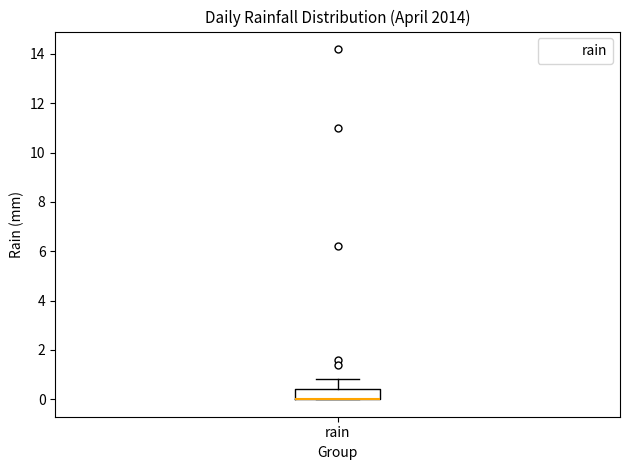

Read this box plot against the y-axis: the position of the median line, the range covered by the box, and the ends of both whiskers. The values are not printed on the chart, so give them approximately, as read against the axis.

median 0.0 (drawn on the box's lower edge), box 0.0 to 0.4, whiskers 0.0 to 0.8